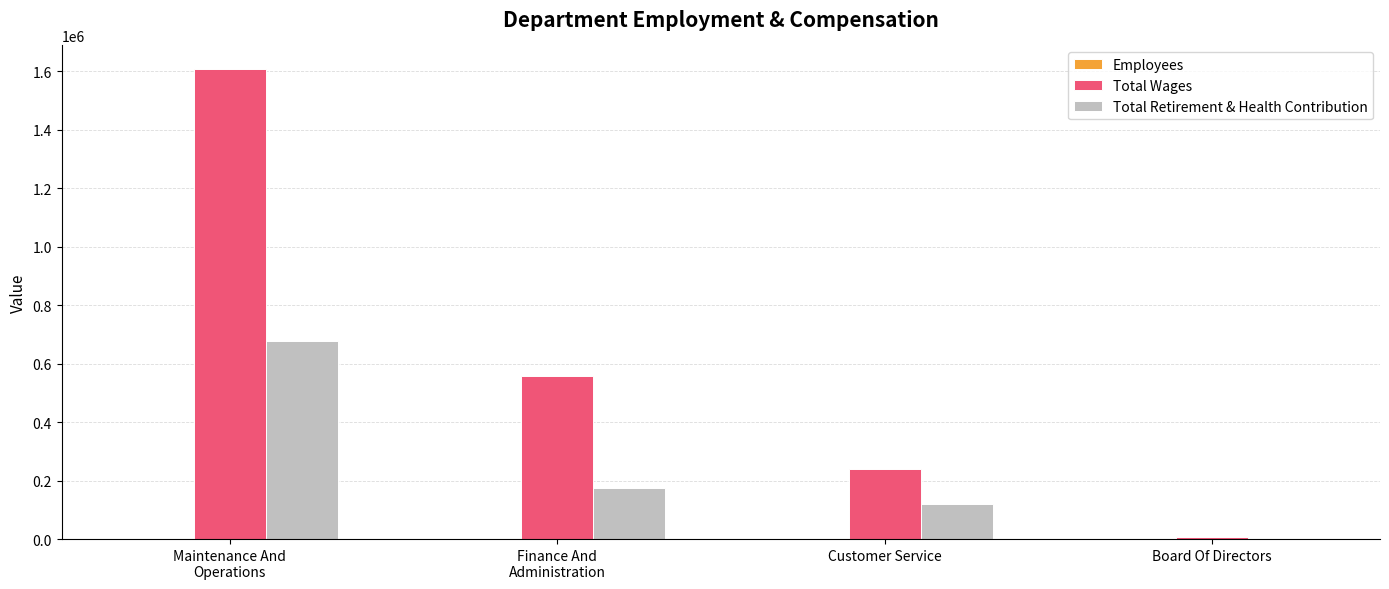

What is the highest value of the Total Wages series?

1607488